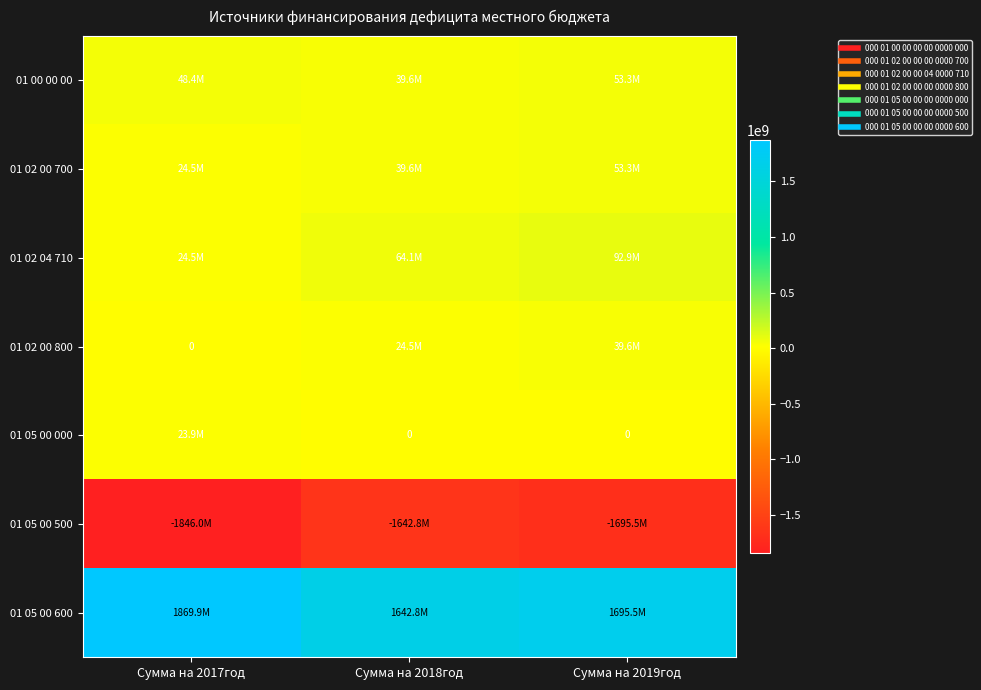

True or false: 01 05 00 600 has a value of 1000028838.2 at Сумма на 2019год.

False